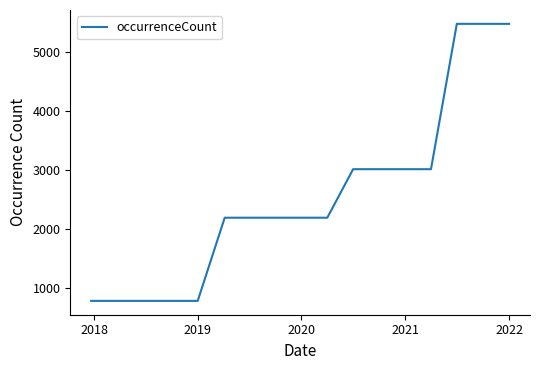

Reading left to right, what are all the values shown in this chart?

781	781	781	781	781	2188	2188	2188	2188	2188	3009	3009	3009	3009	5468	5468	5468